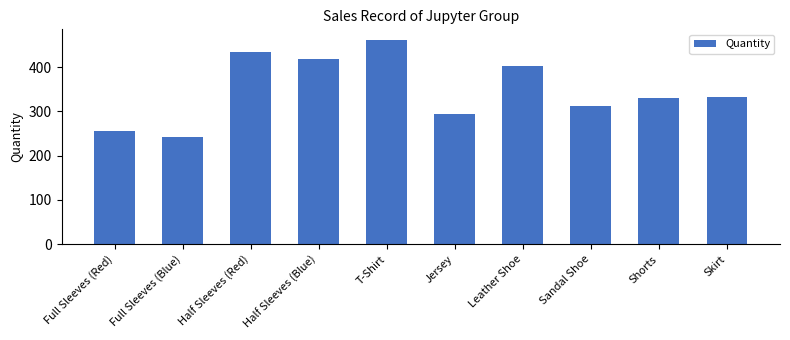

Between T-Shirt and Leather Shoe, which is larger?

T-Shirt